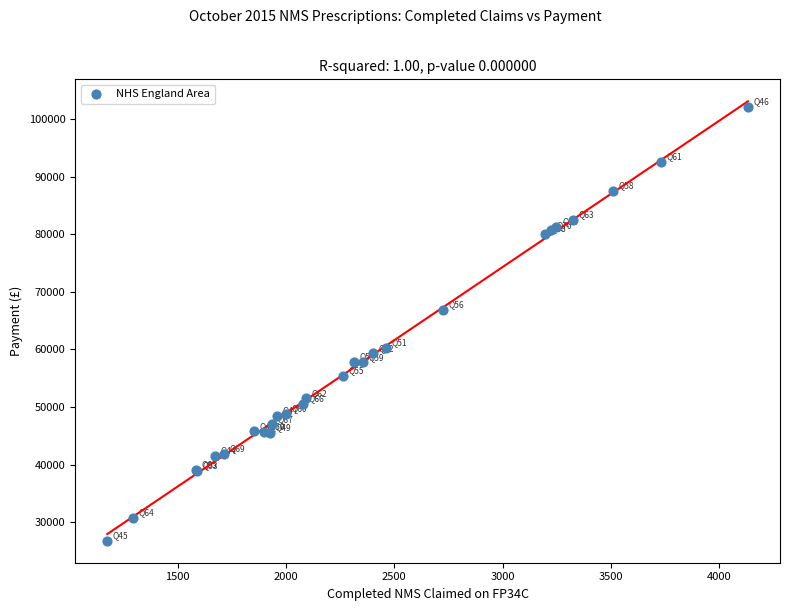

What Y value in the scatter plot is closest to 64417?

66778